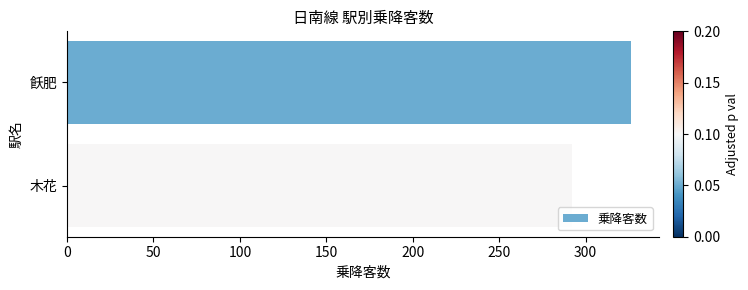

The chart shows a value of 476 at 木花. True or false?

False